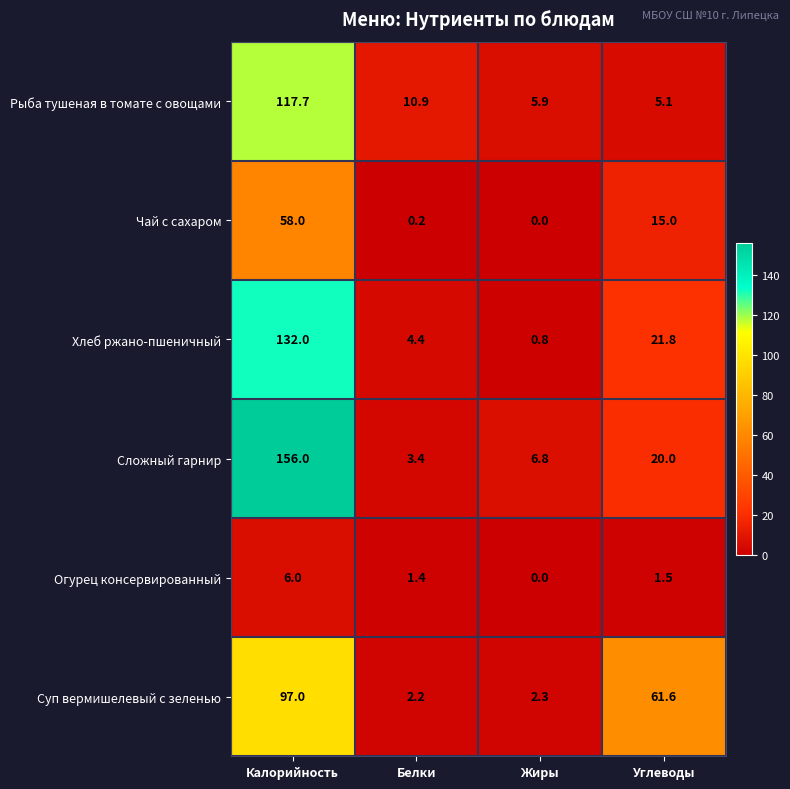

Which series has the largest total across all categories?

Сложный гарнир